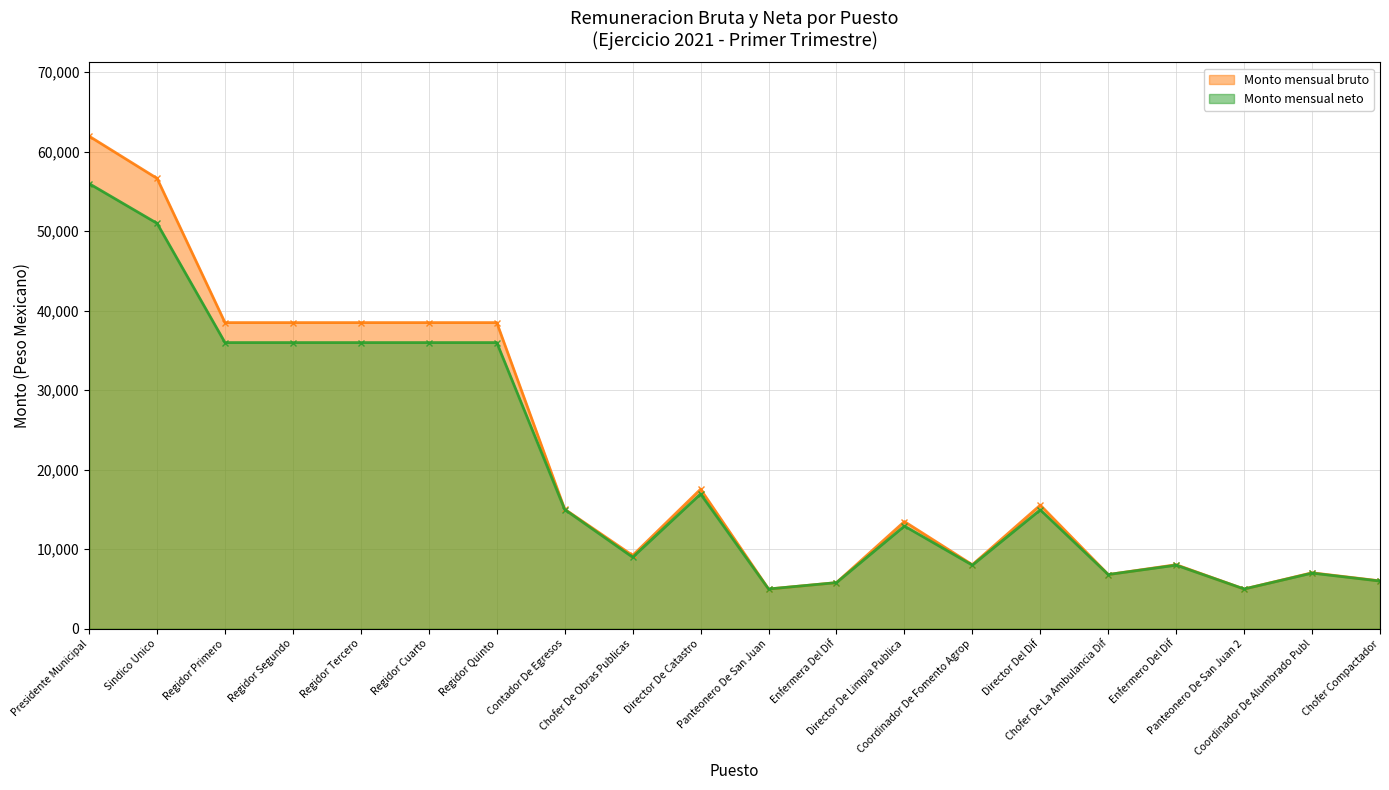

What is the maximum value for Monto mensual bruto?

61962.9